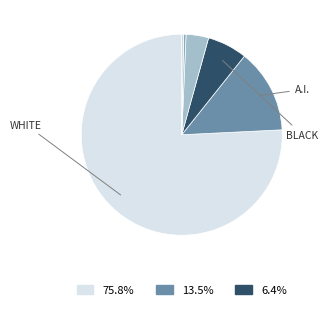

How many slices are in this pie chart?

6